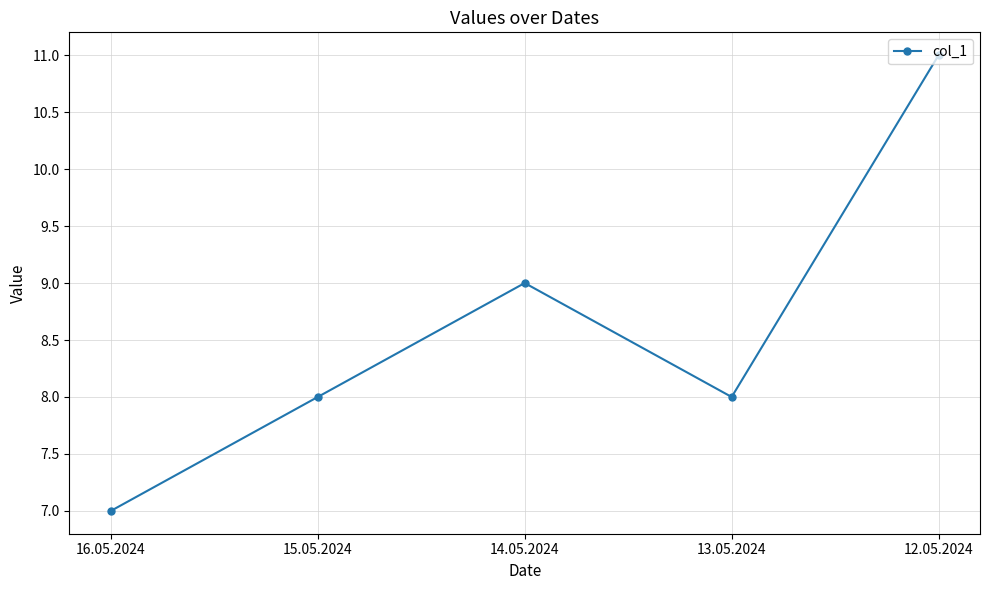

What is the value of the 5th point from the left?

11